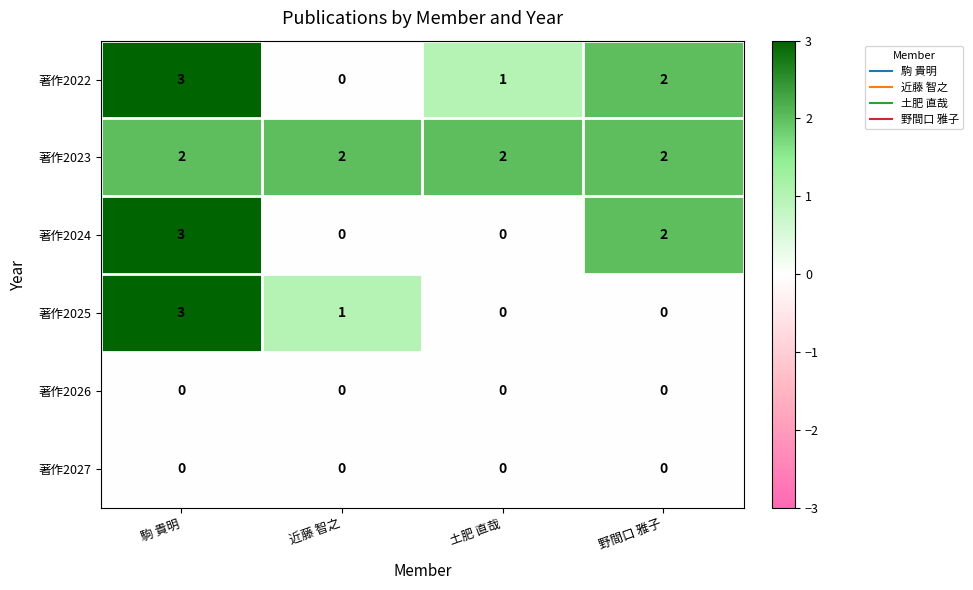

Which series has the largest total across all categories?

著作2023